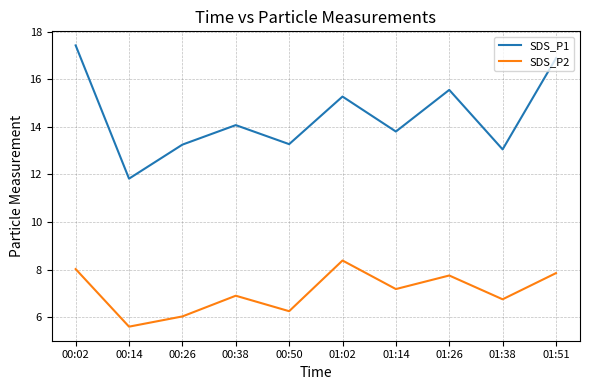

True or false: SDS_P1 and SDS_P2 intersect in this chart.

False